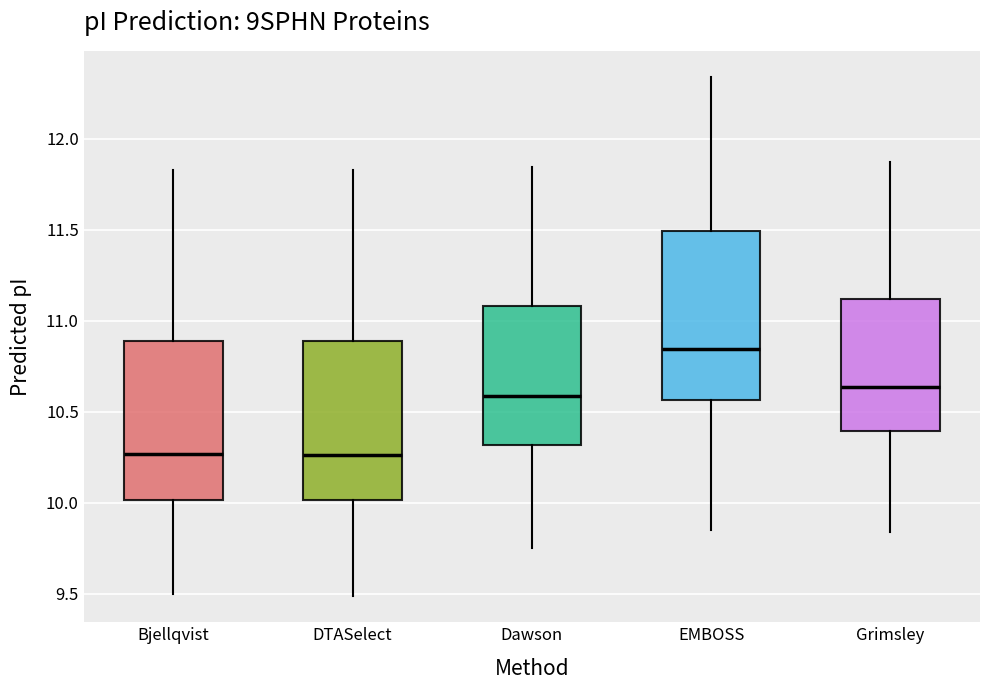

Reading left to right, read every box against the y-axis: the position of its median line, the range the box covers, and the ends of its whiskers. The values are not printed on the chart, so give them approximately, as read against the axis.

Bjellqvist: median 10.25, box 10.00 to 10.90, whiskers 9.50 to 11.85
DTASelect: median 10.25, box 10.00 to 10.90, whiskers 9.50 to 11.85
Dawson: median 10.60, box 10.30 to 11.10, whiskers 9.75 to 11.85
EMBOSS: median 10.85, box 10.55 to 11.50, whiskers 9.85 to 12.35
Grimsley: median 10.65, box 10.40 to 11.10, whiskers 9.85 to 11.85